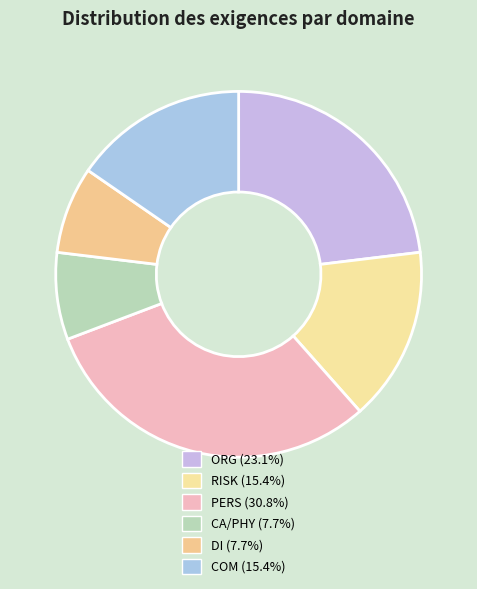

Which slice is the largest?

PERS